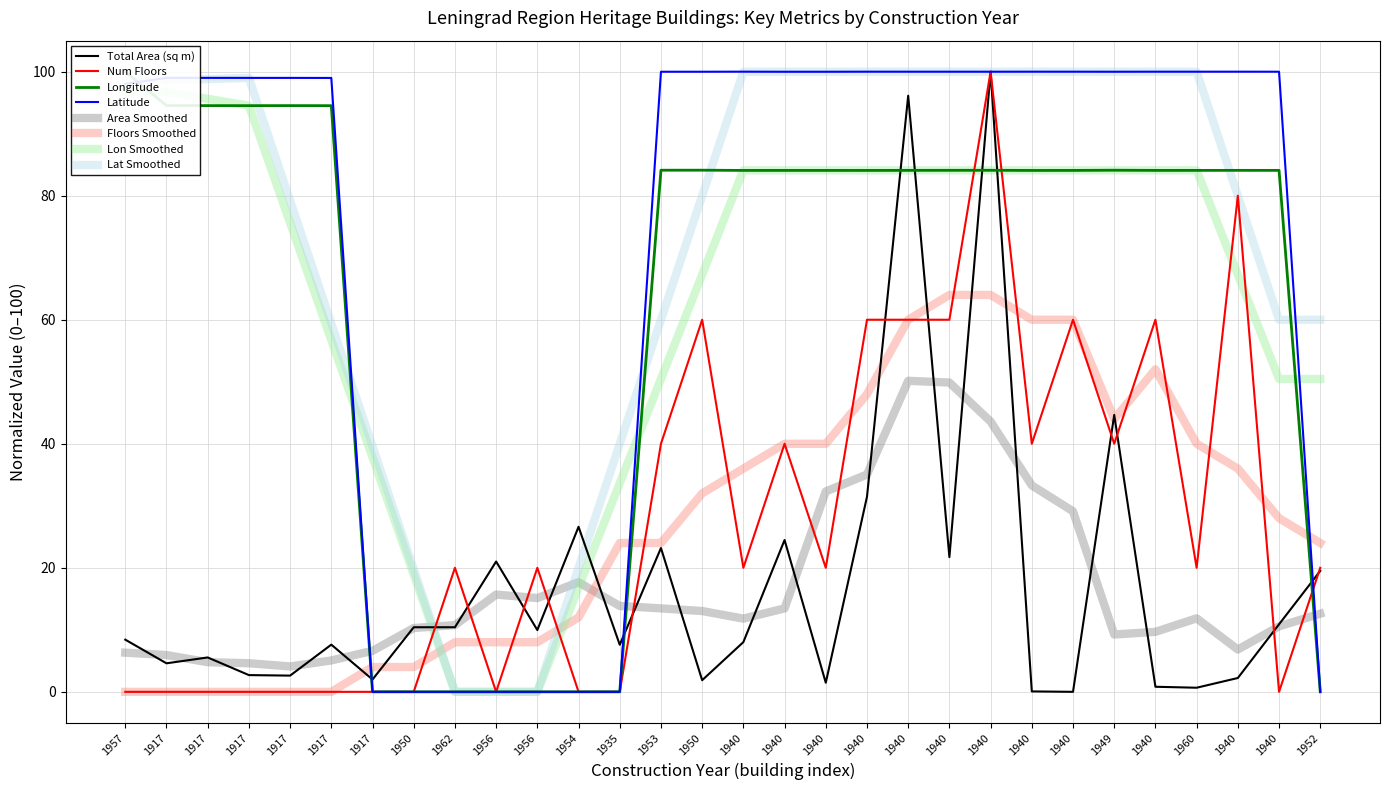

At which category does Num Floors reach its first local peak?

1962